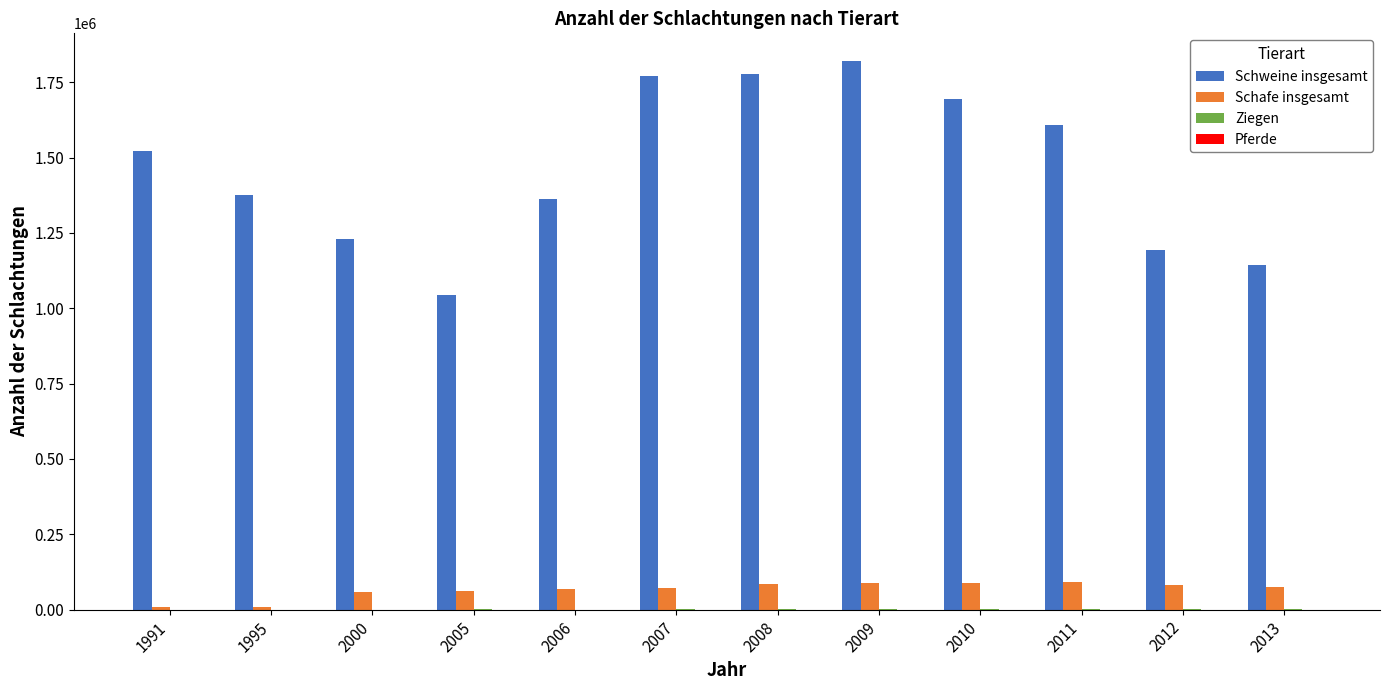

Which series has the largest total across all categories?

Schweine insgesamt